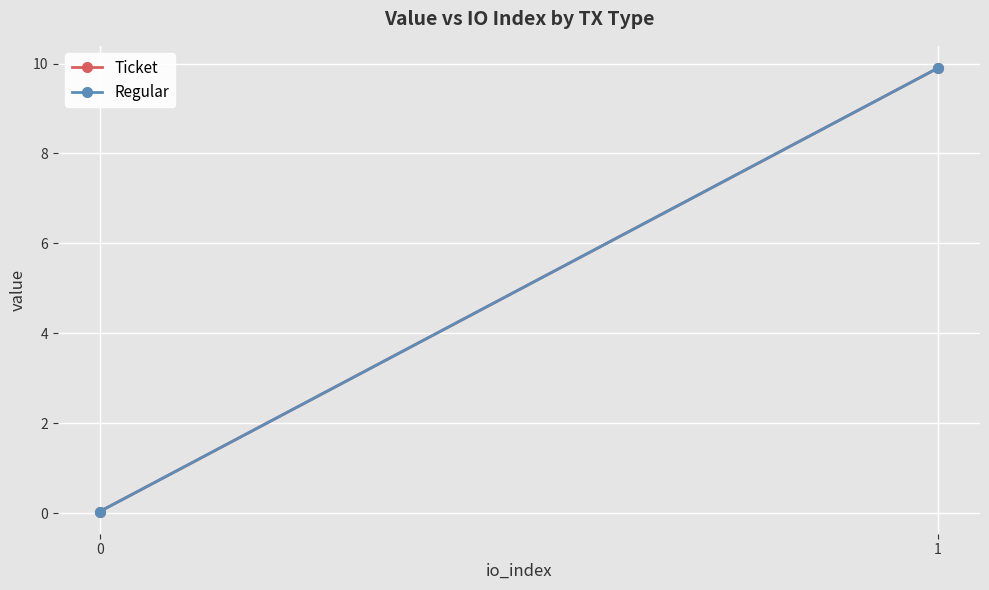

What is the sum of the Ticket values at 1 and 0?

9.9